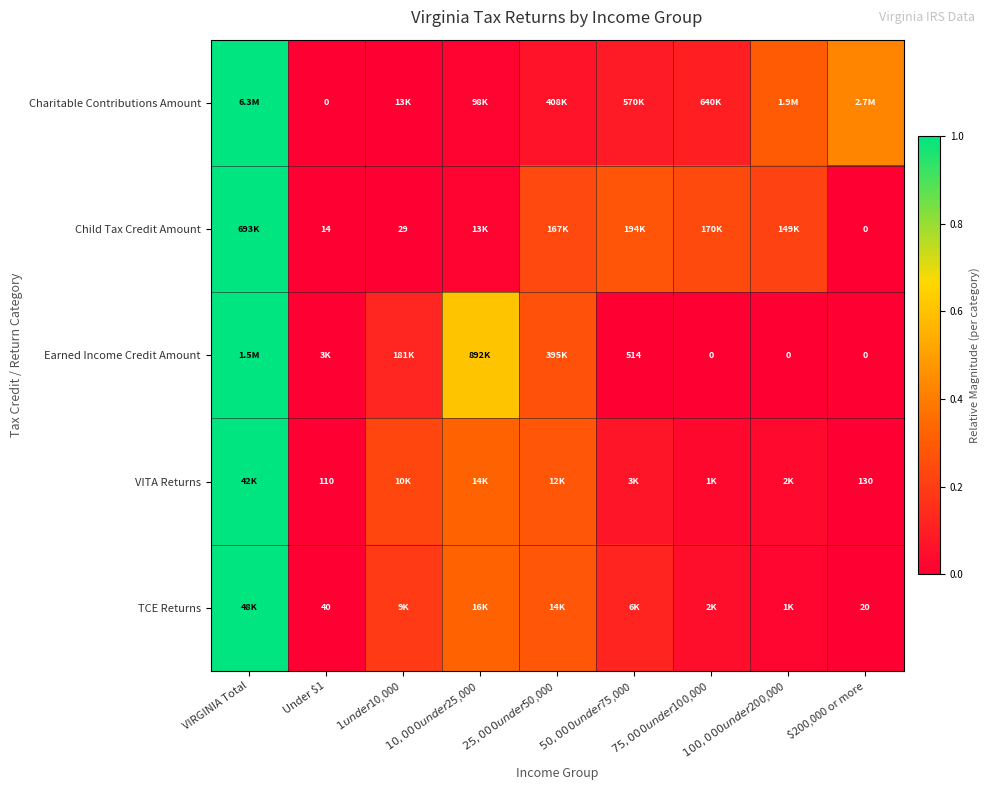

Which series has the largest total across all categories?

Charitable Contributions Amount